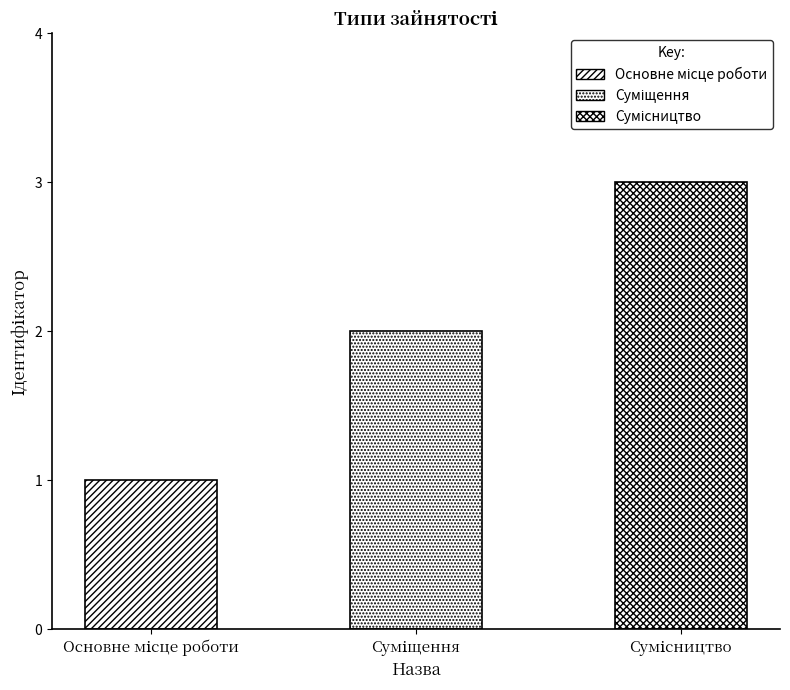

Reading right to left, extract all data points from this chart.

Сумісництво=3	Суміщення=2	Основне місце роботи=1